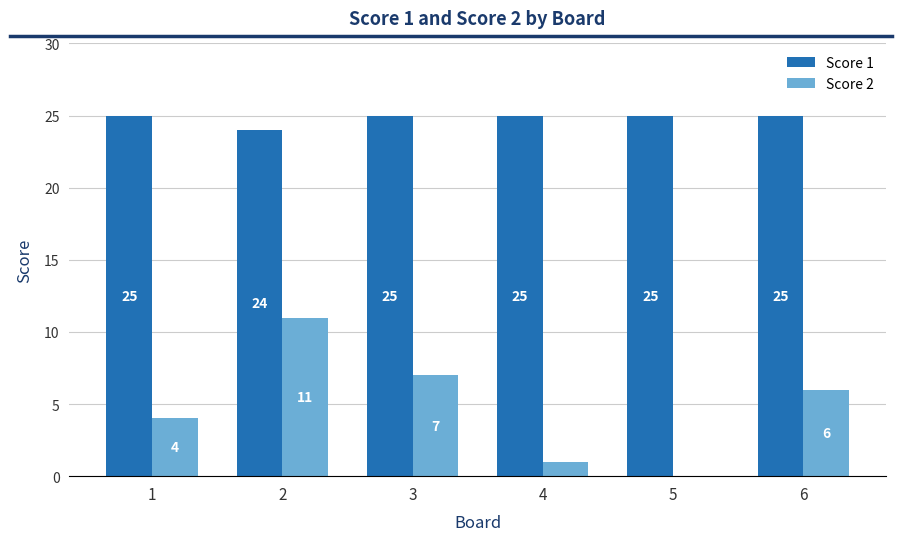

At which label is Score 2 closest to 5?

1